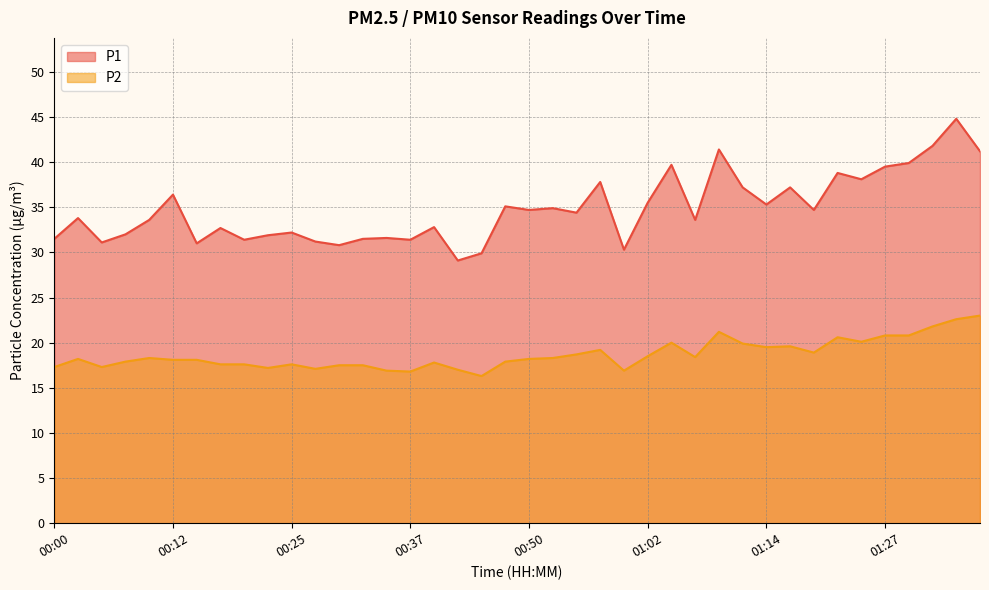

List the series in order of their overall mean, highest first.

P1, P2